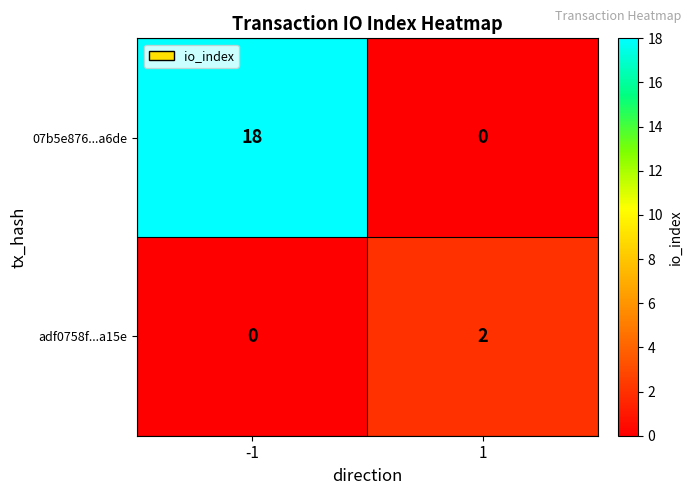

The value of 07b5e876...a6de at -1 is 5. True or false?

False